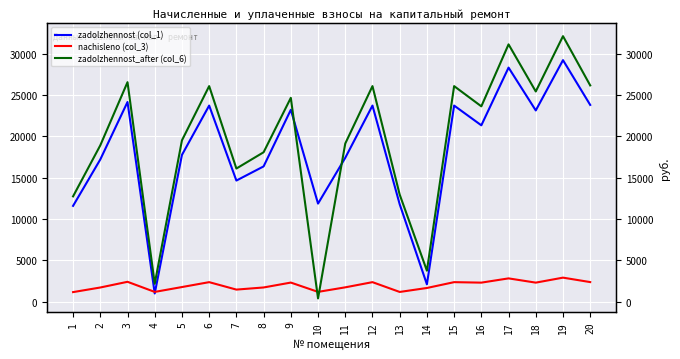

What are all the series names shown in the legend?

zadolzhennost (col_1), nachisleno (col_3), zadolzhennost_after (col_6)